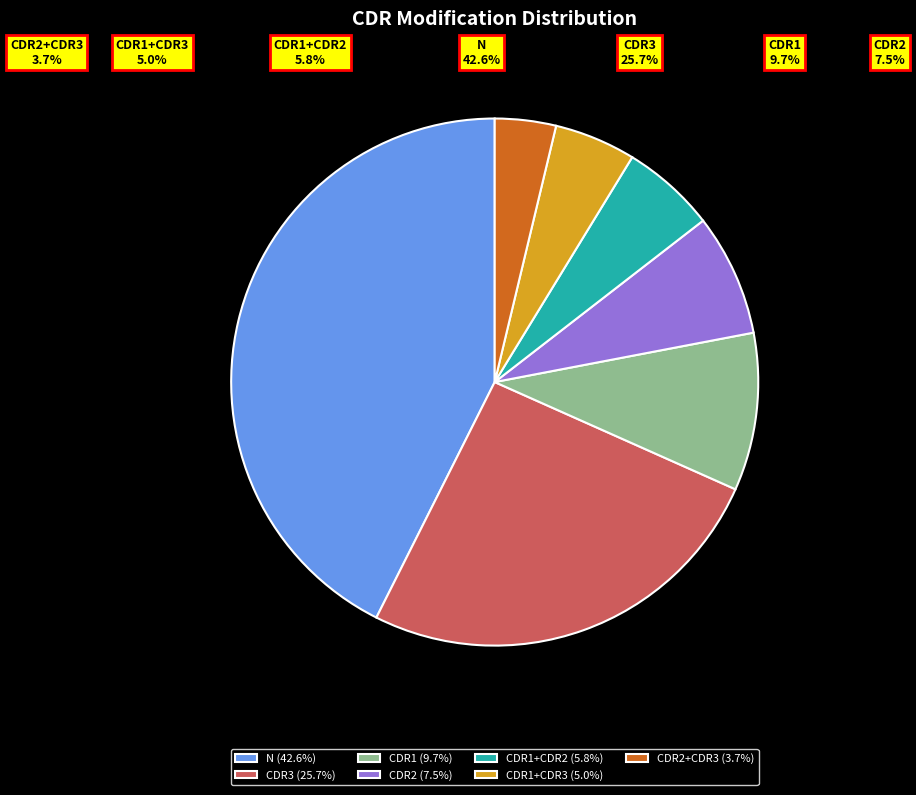

To the nearest percent, what portion does CDR3 represent?

26%